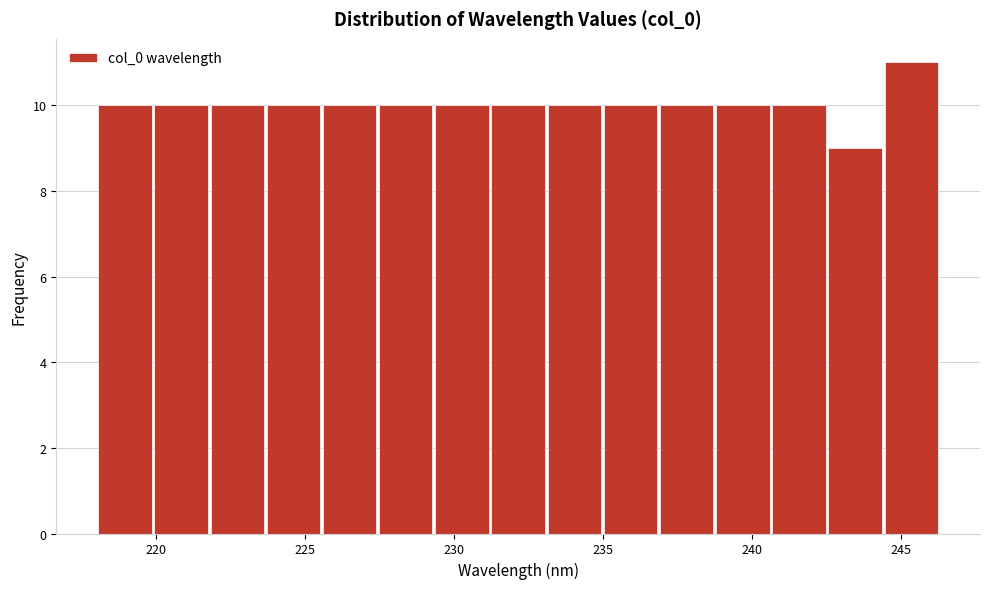

Read against the x-axis, roughly where is the centre of the tallest bar?

245.5